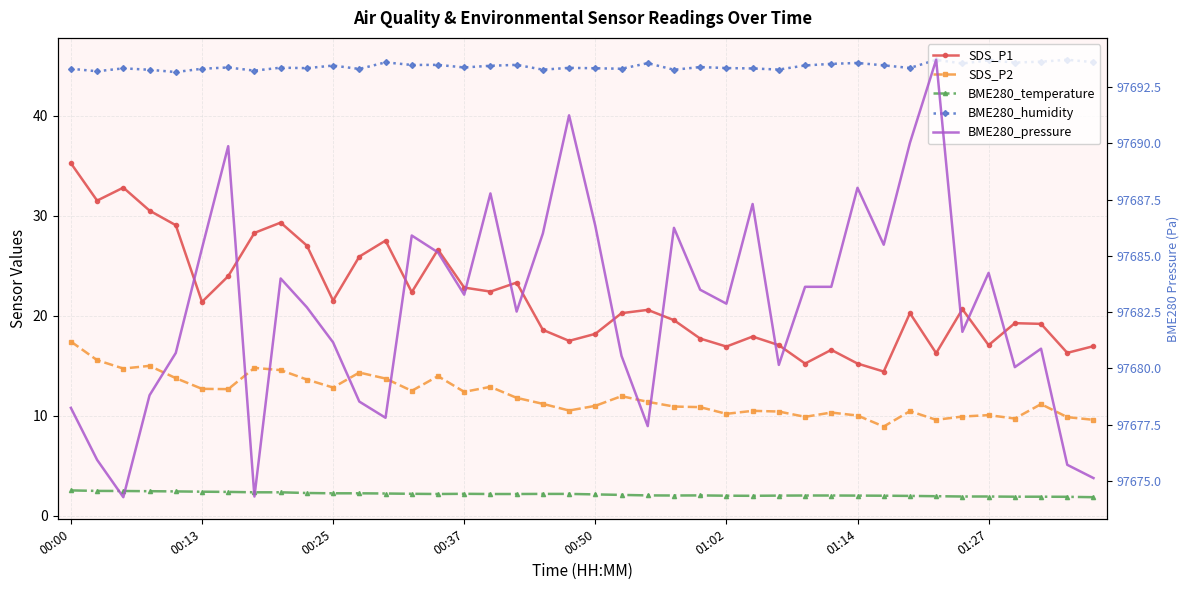

What are all the series names shown in the legend?

SDS_P1, SDS_P2, BME280_temperature, BME280_humidity, BME280_pressure